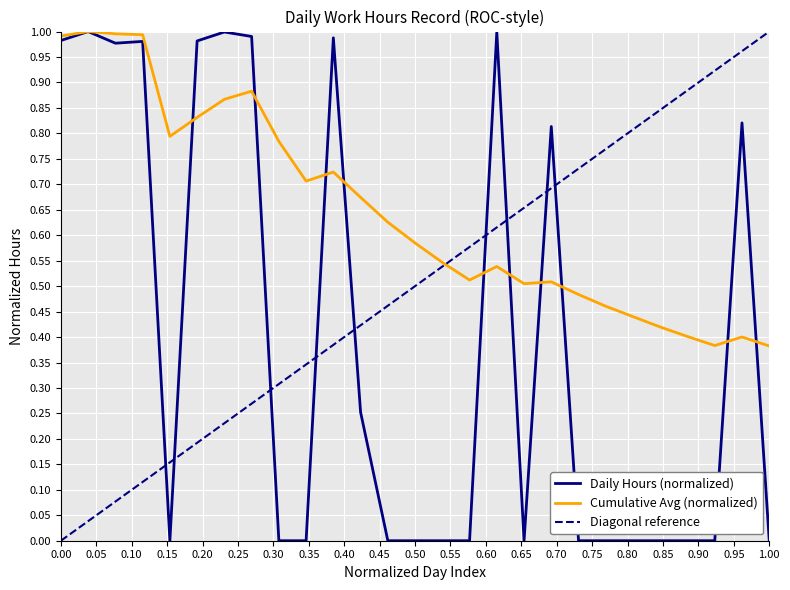

What is the average value of the Daily Hours Worked series?

0.4